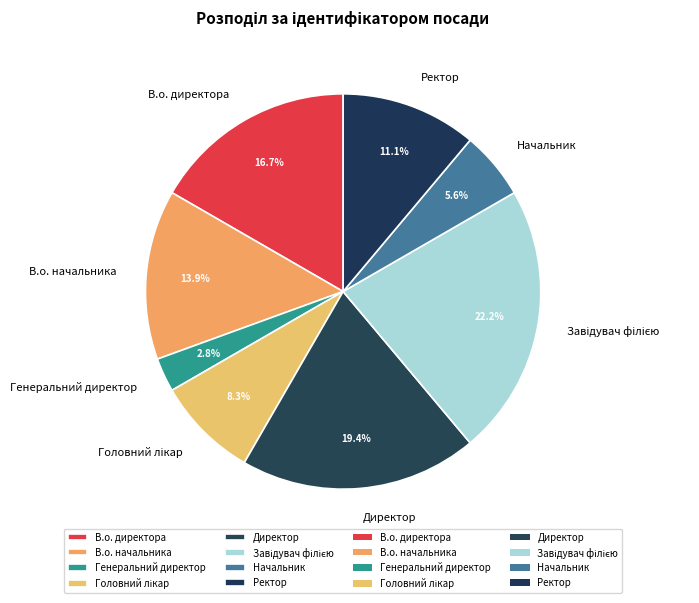

Count the number of slices in the pie.

8